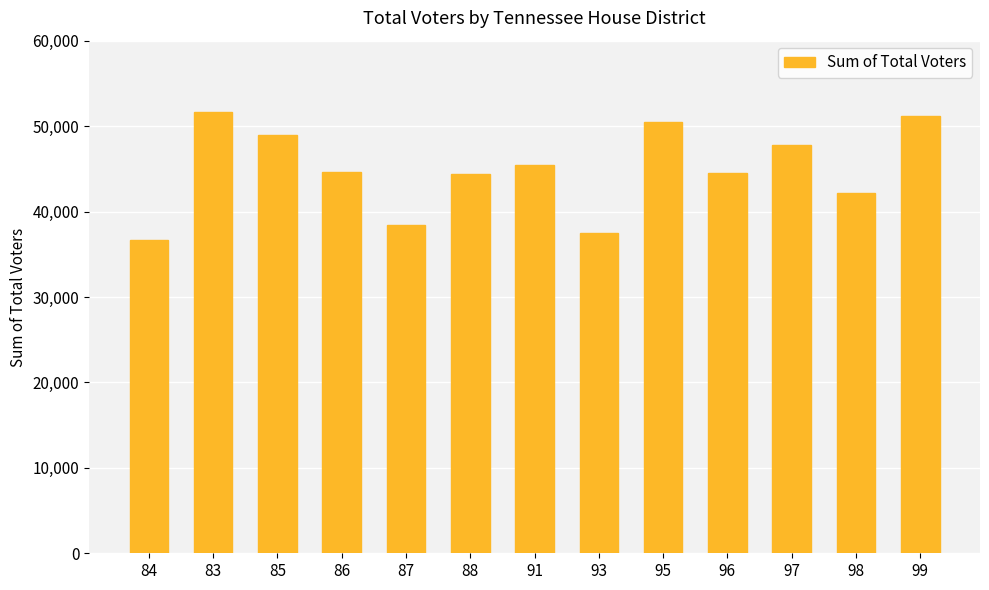

Is it true that the value at 99 is 13710?

False